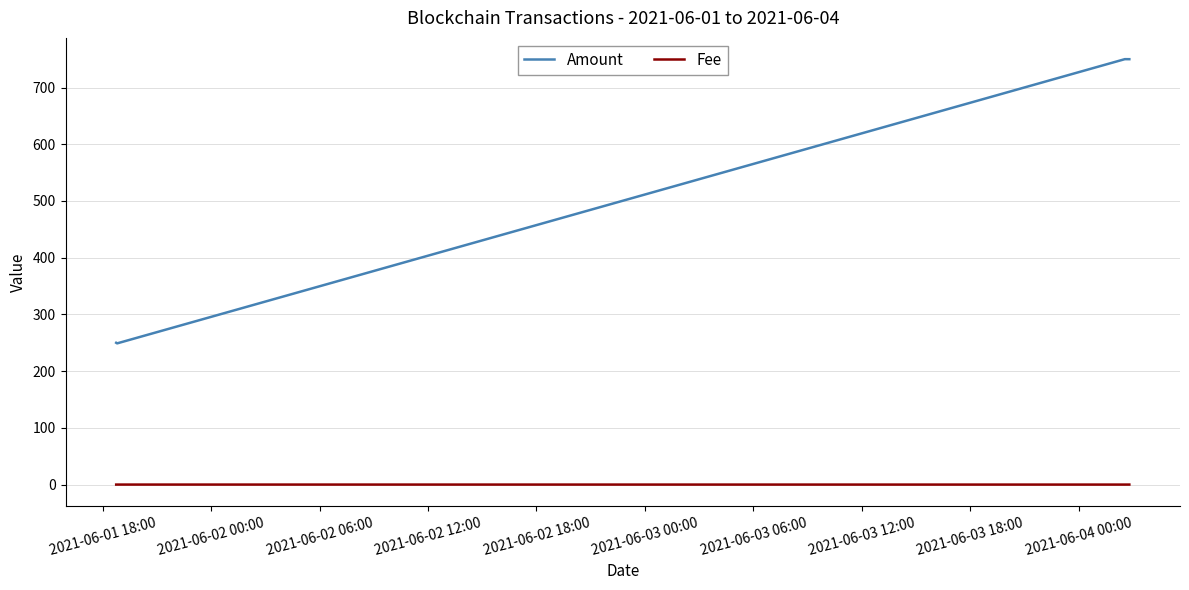

List the series in order of their peak value, lowest first.

Fee, Amount